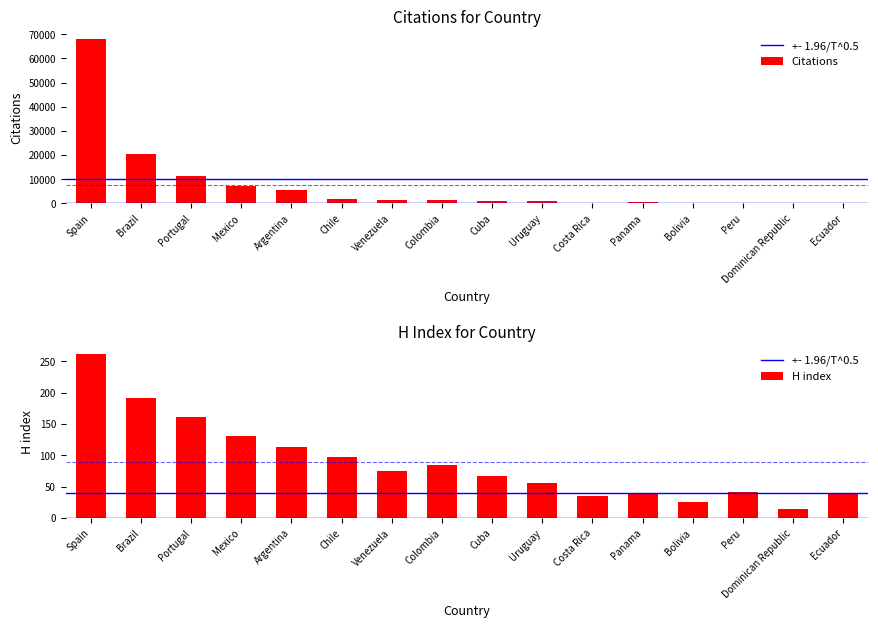

Does the chart contain stacked bars?

No